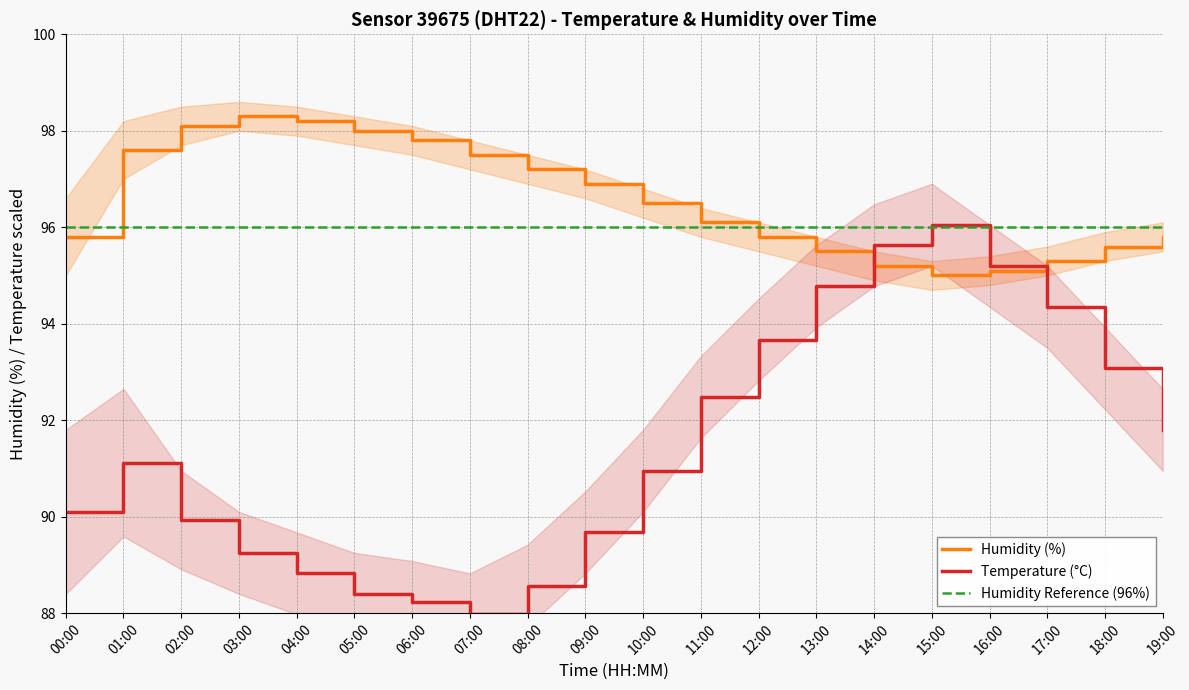

Reading left to right, extract all data points from this chart.

Humidity (%): 00:00=95.8	01:00=97.6	02:00=98.1	03:00=98.3	04:00=98.2	05:00=98.0	06:00=97.8	07:00=97.5	08:00=97.2	09:00=96.9	10:00=96.5	11:00=96.1	12:00=95.8	13:00=95.5	14:00=95.2	15:00=95.0	16:00=95.1	17:00=95.3	18:00=95.6	19:00=95.8
Temperature (°C): 00:00=90.1	01:00=91.1	02:00=89.9	03:00=89.2	04:00=88.8	05:00=88.4	06:00=88.2	07:00=88.0	08:00=88.6	09:00=89.7	10:00=90.9	11:00=92.5	12:00=93.7	13:00=94.8	14:00=95.6	15:00=96.1	16:00=95.2	17:00=94.3	18:00=93.1	19:00=91.8
Humidity Reference (96%): 00:00=96.0	01:00=96.0	02:00=96.0	03:00=96.0	04:00=96.0	05:00=96.0	06:00=96.0	07:00=96.0	08:00=96.0	09:00=96.0	10:00=96.0	11:00=96.0	12:00=96.0	13:00=96.0	14:00=96.0	15:00=96.0	16:00=96.0	17:00=96.0	18:00=96.0	19:00=96.0